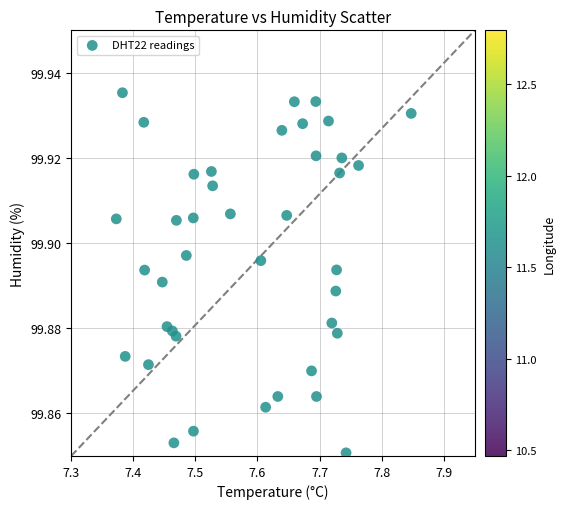

What is the range of X values (max minus min)?

0.5